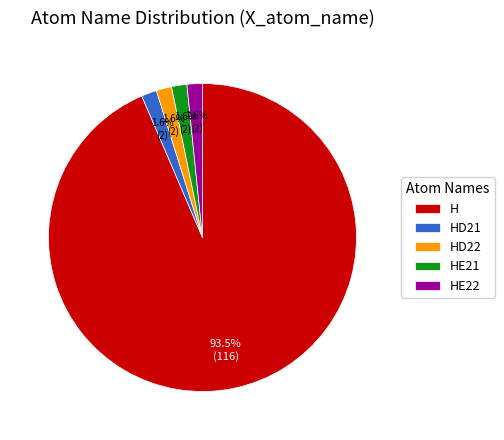

Approximately how many times larger is the value at HD22 compared to HE21?

1.0